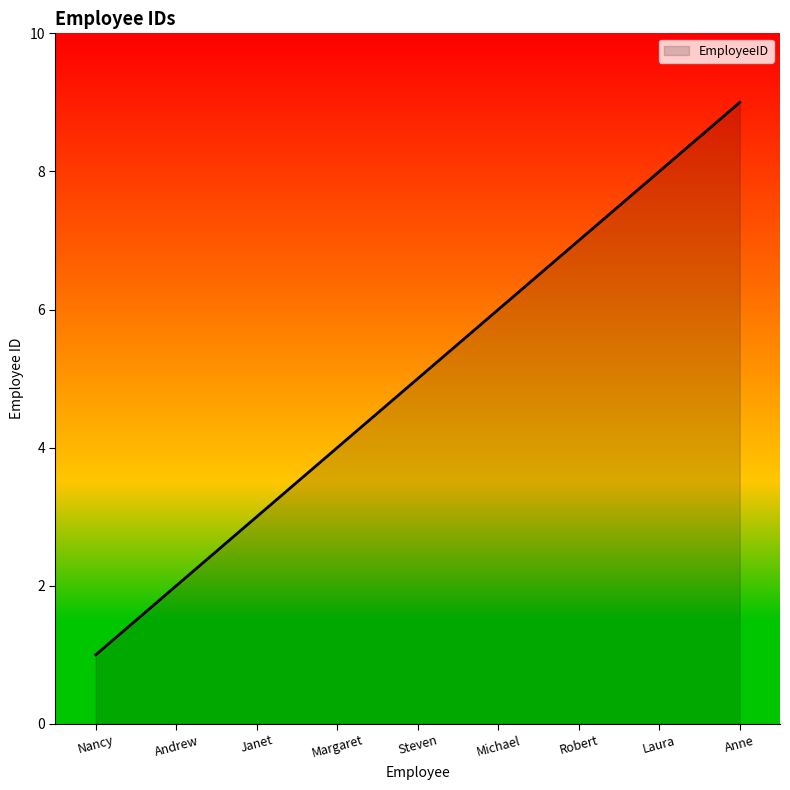

Read the value at Janet.

3